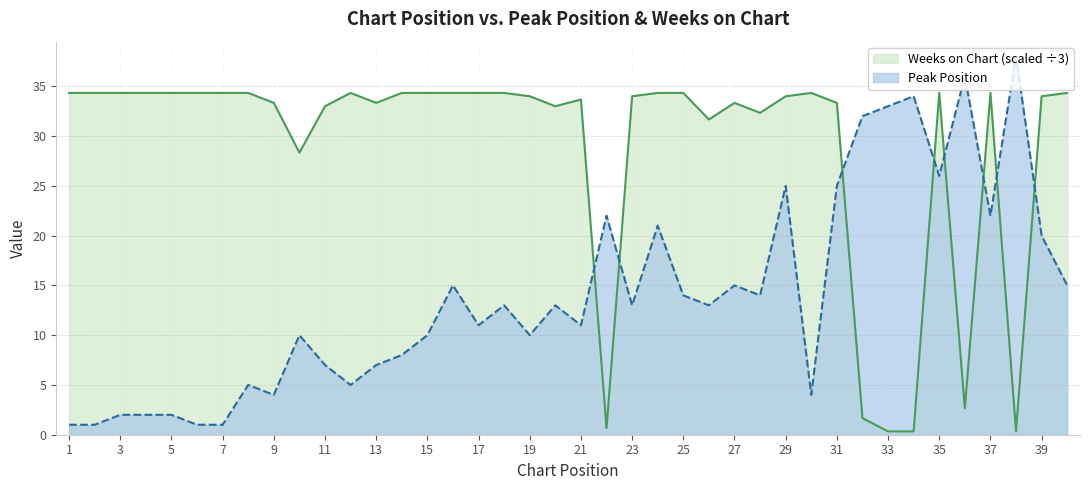

What is the sum of all Weeks on Chart values?

1154.0